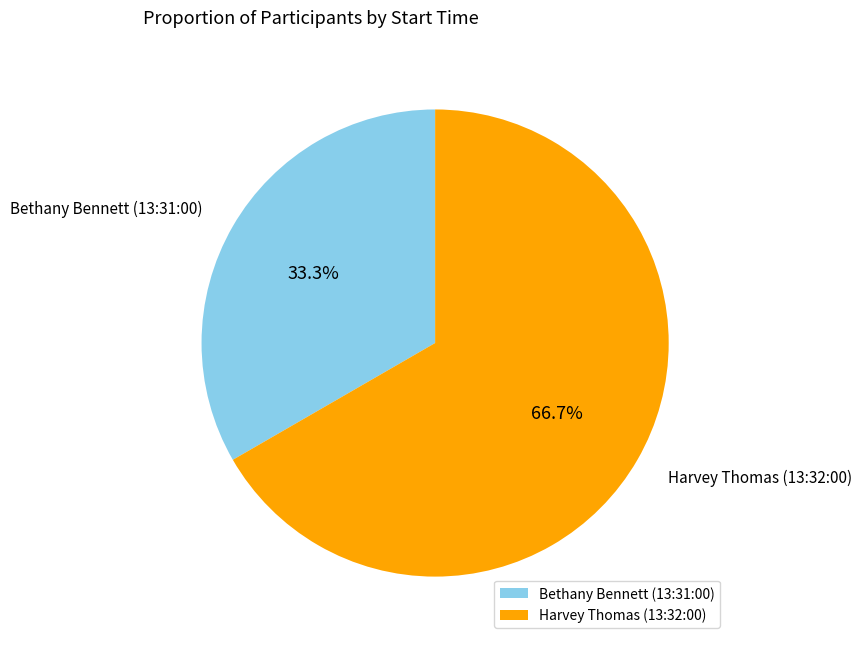

To the nearest percent, what is the difference between the Bethany Bennett (13:31:00) and Harvey Thomas (13:32:00) slice percentages?

33%